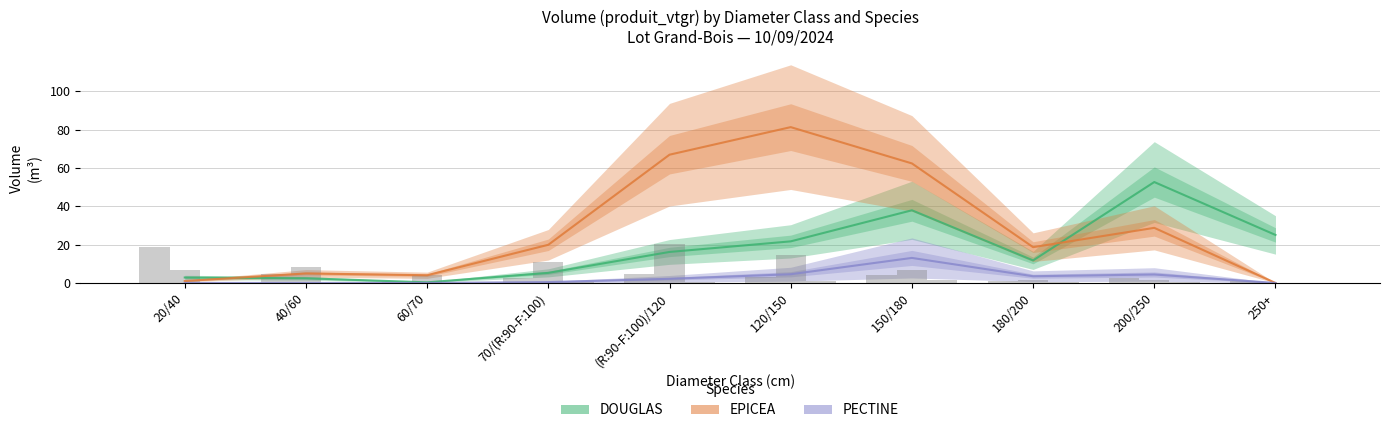

What are all the series names shown in the legend?

DOUGLAS, EPICEA, PECTINE